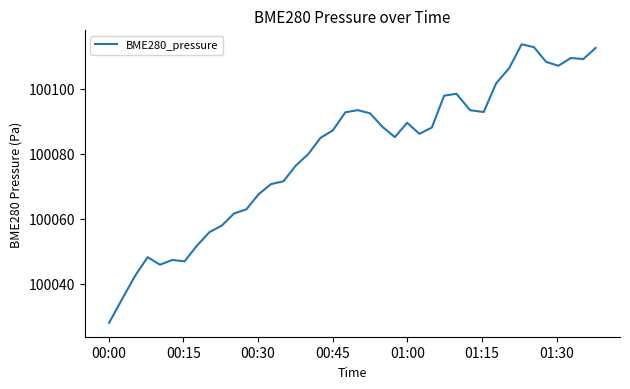

What is the minimum value shown in the chart?

100028.0